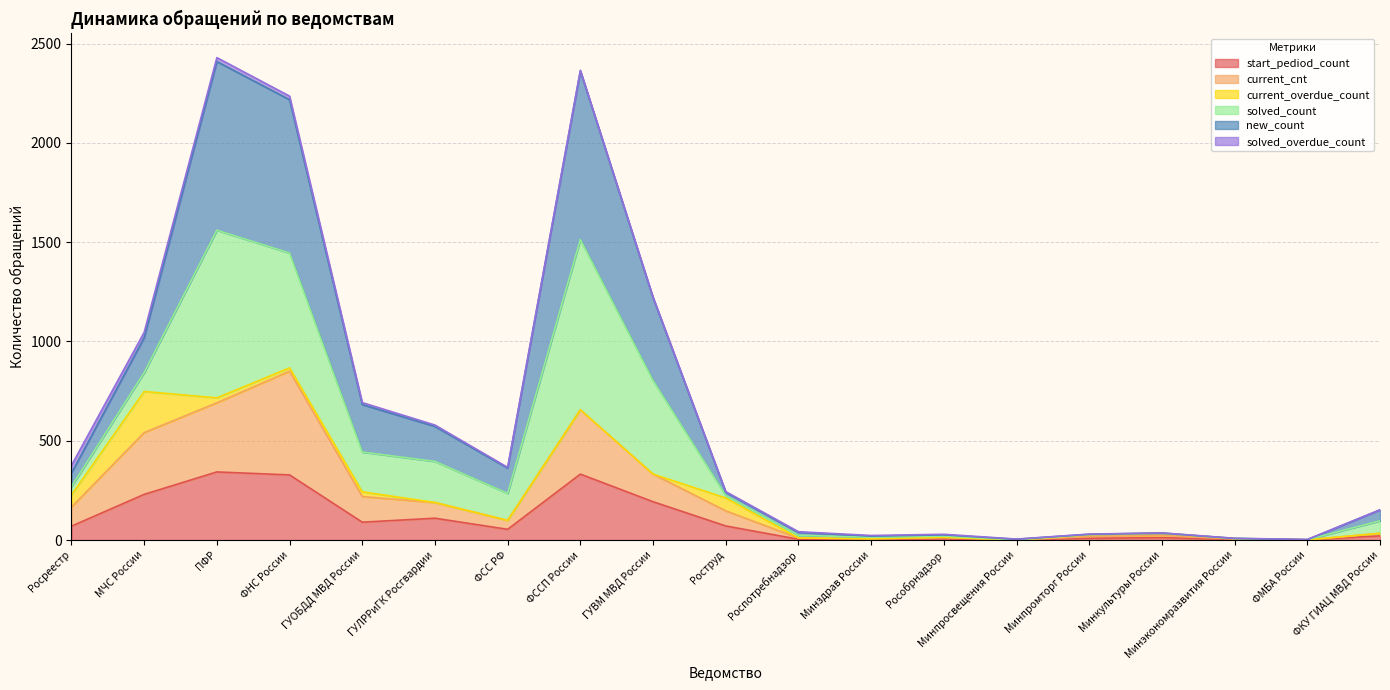

What is the total value across all series at ГУОБДД МВД России?

692